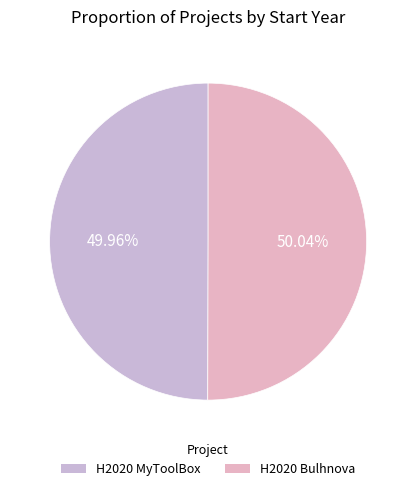

Rank the categories by value from highest to lowest.

H2020 Bulhnova, H2020 MyToolBox